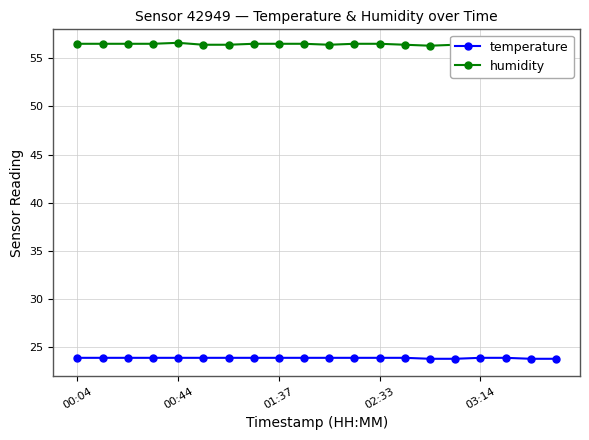

How many interior local valleys does the humidity series have?

2